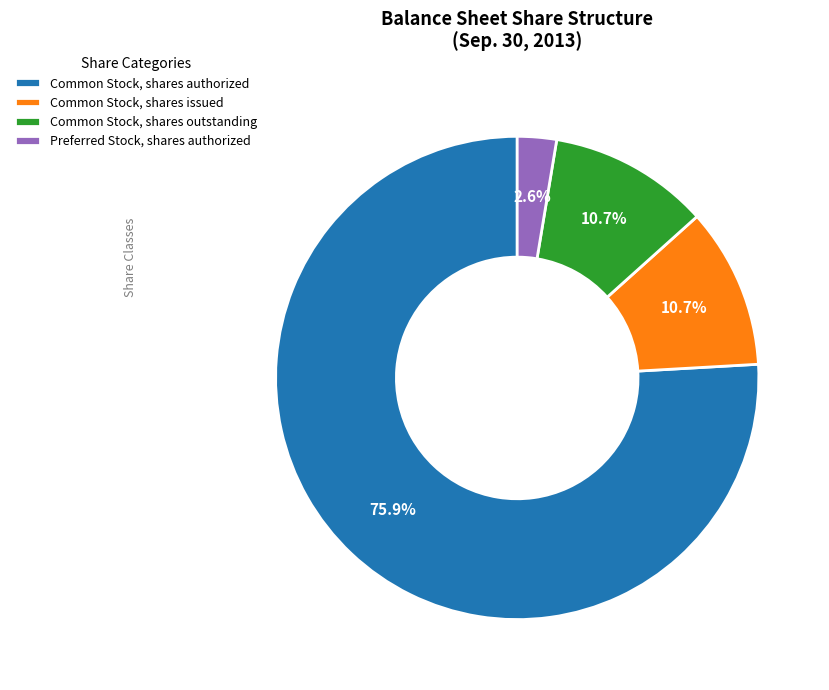

How much of the chart is everything except Common Stock, shares issued?

89.3%